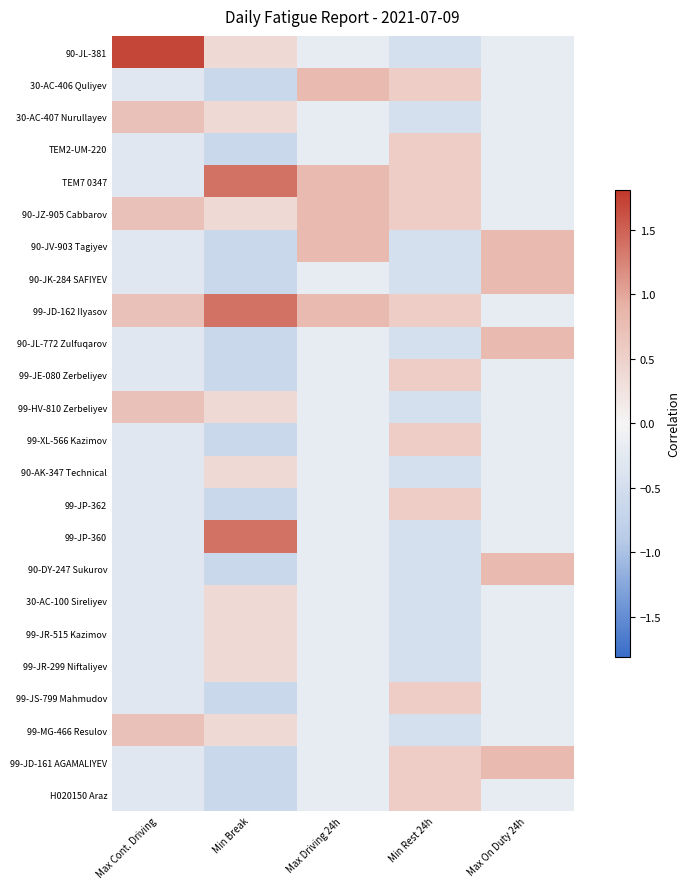

What is the maximum value shown in the chart?

1.7